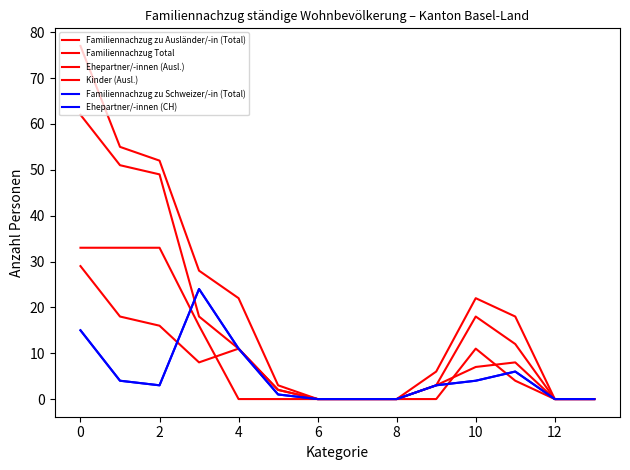

Does the chart display data point markers on the line(s)?

No